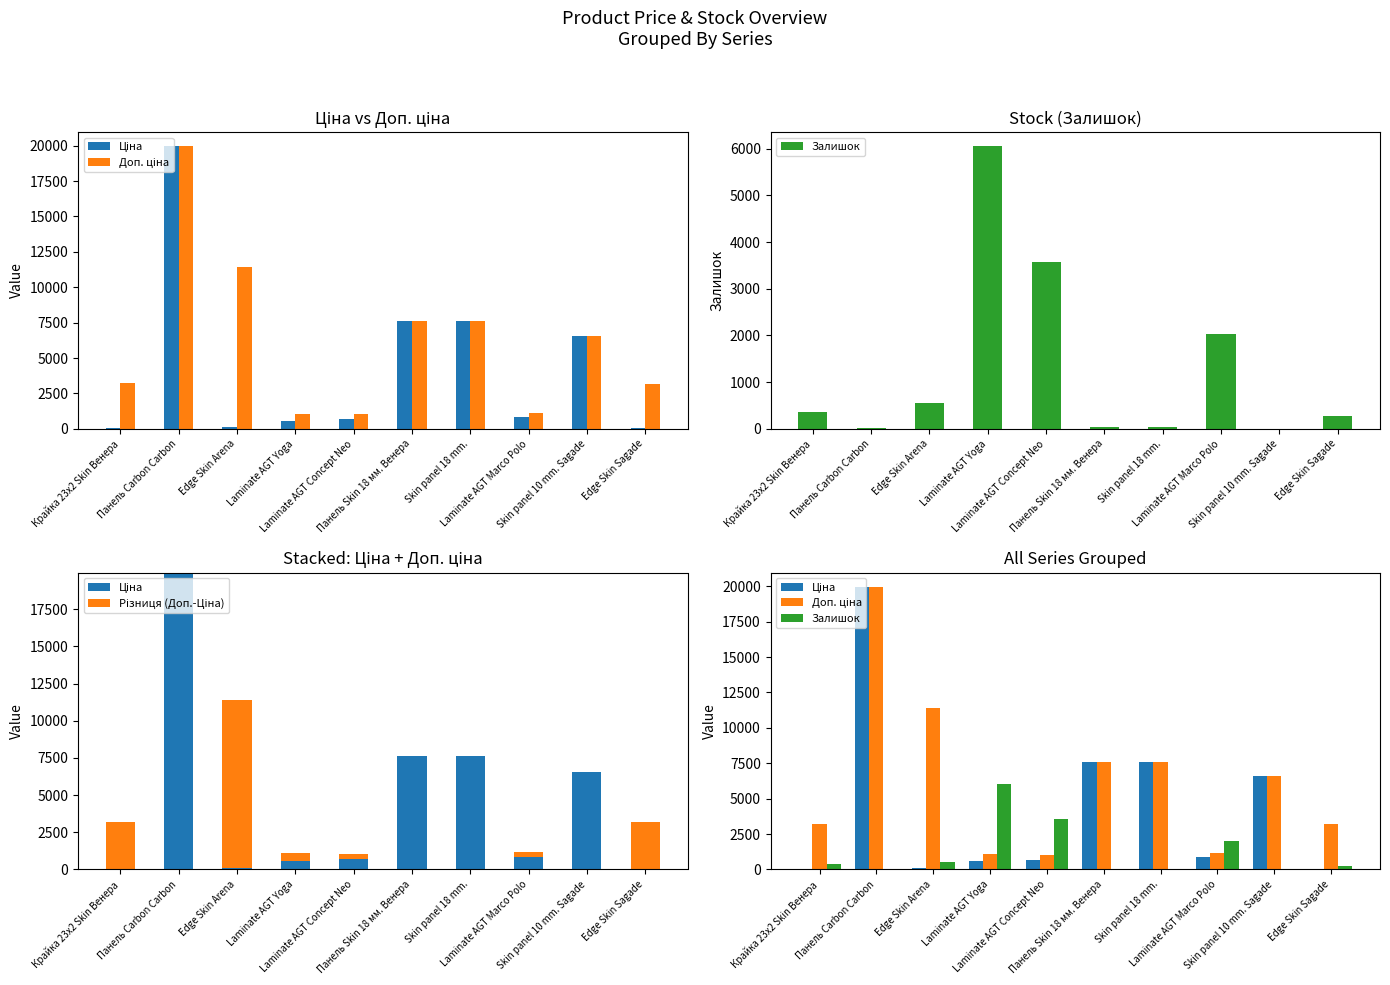

What is the lowest value of the Ціна series?

31.9